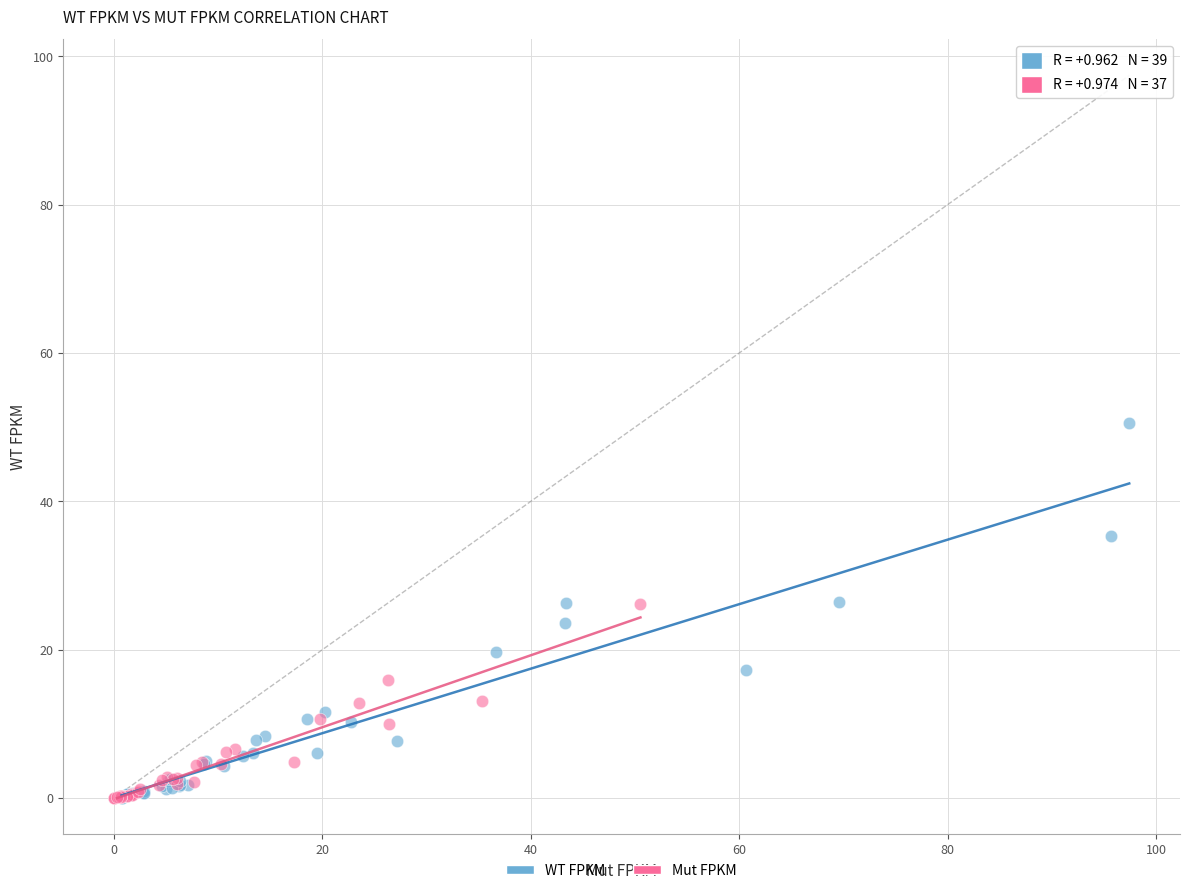

Which series contains the highest Y value?

WT FPKM